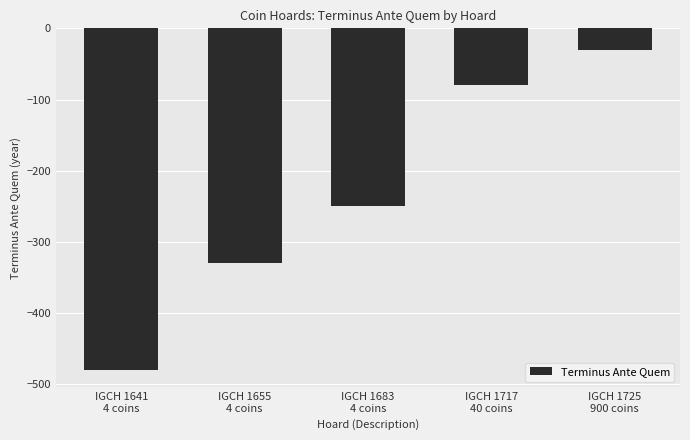

Does the chart contain stacked bars?

No